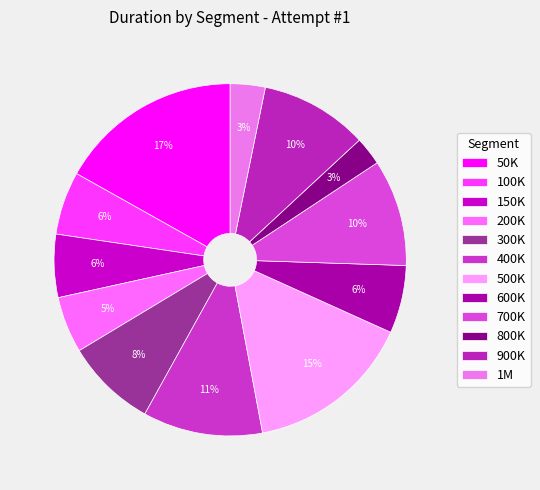

The 500K slice represents 15% of the pie. True or false?

True